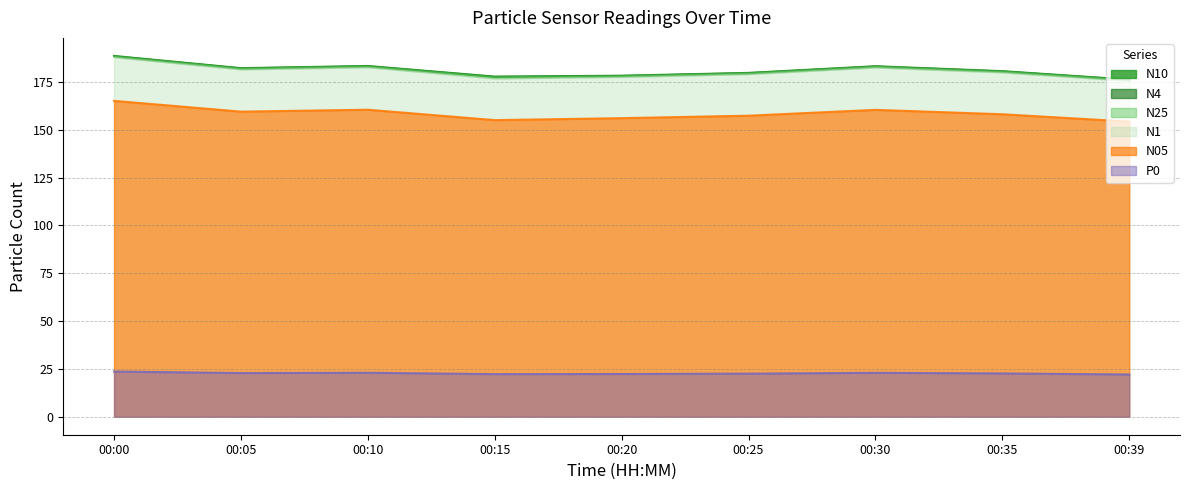

Between 00:25 and 00:30, which is larger?

00:30